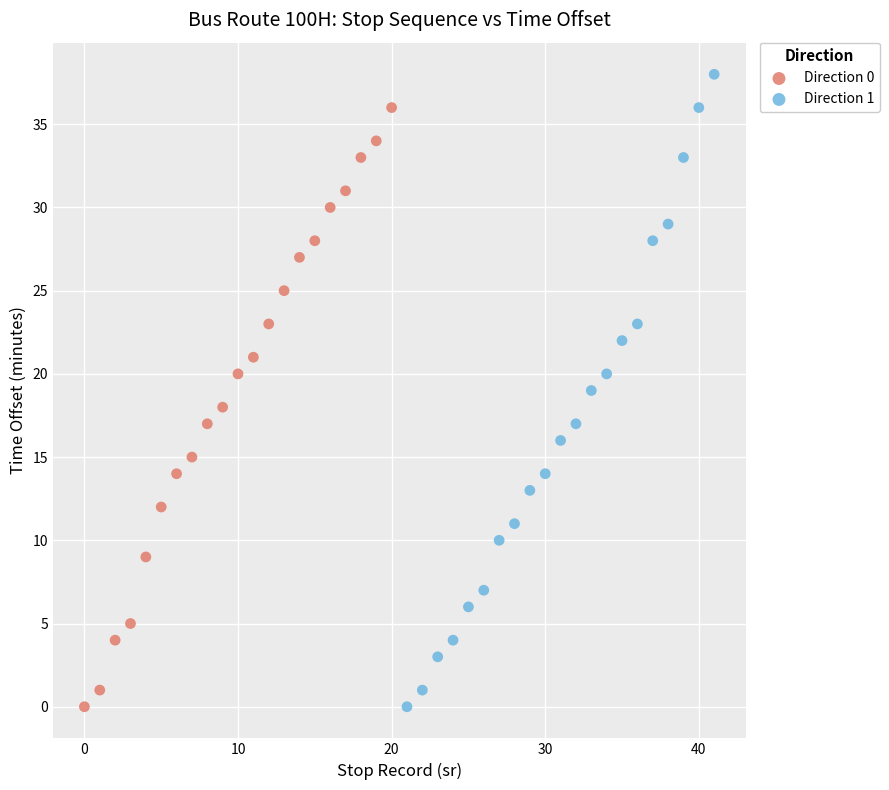

Which series contains the highest Y value?

Direction 1